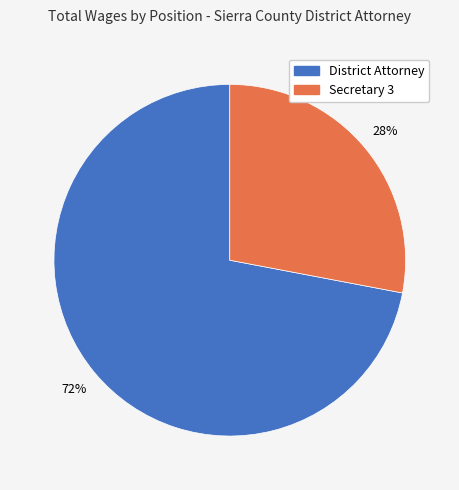

What percentage is the Secretary 3 slice, to the nearest percent?

28%